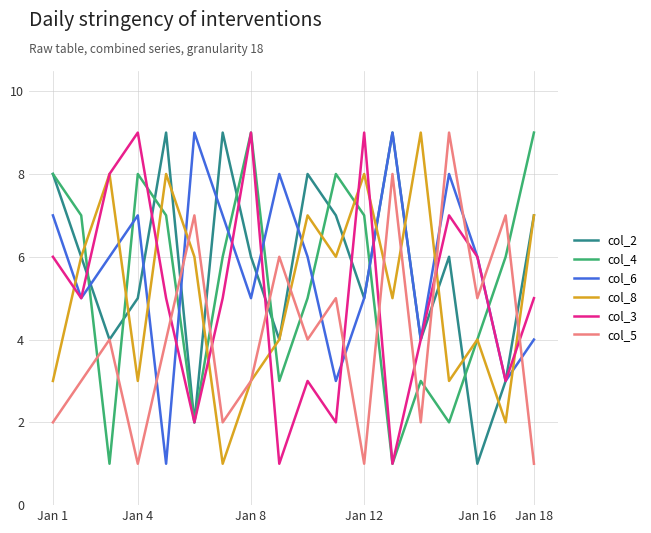

After their last crossing, which series has the higher values: col_4 or col_5?

col_4